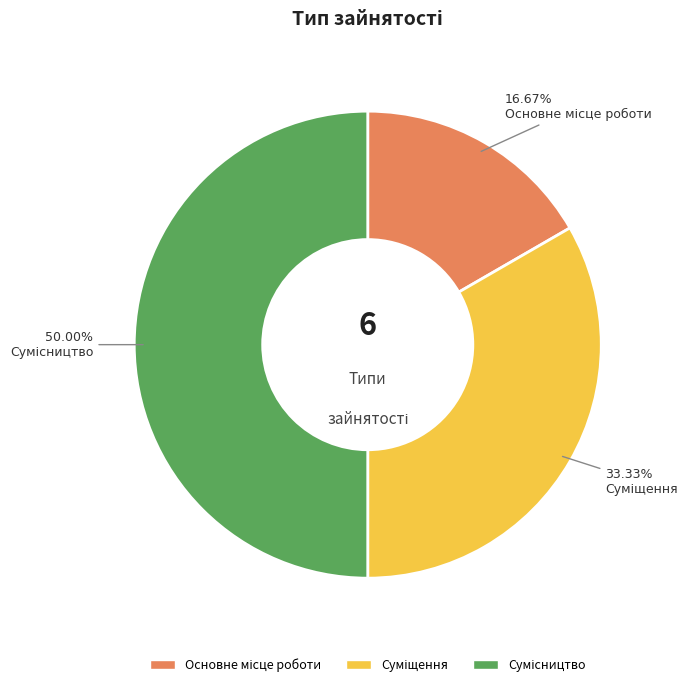

Count the number of slices in the pie.

3